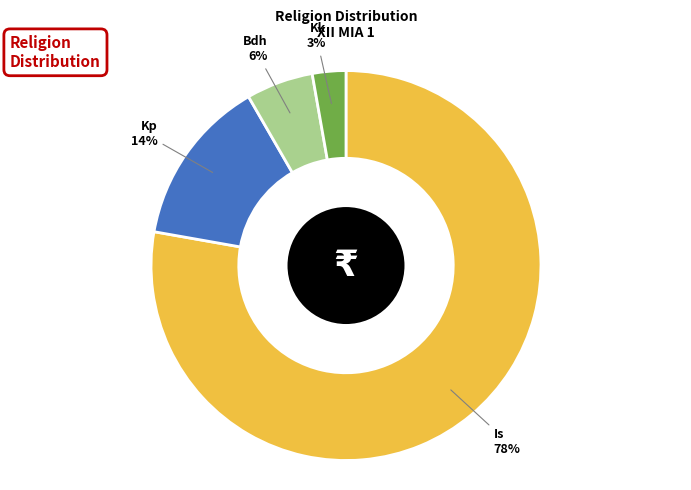

How many segments does this pie chart have?

4